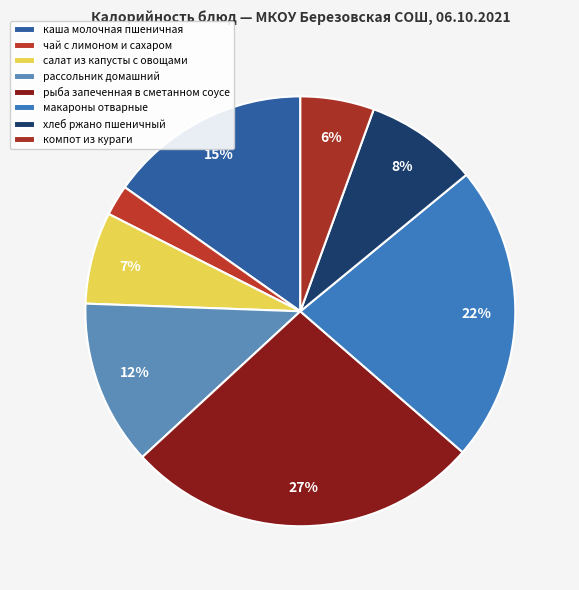

Does any single category account for the majority?

No